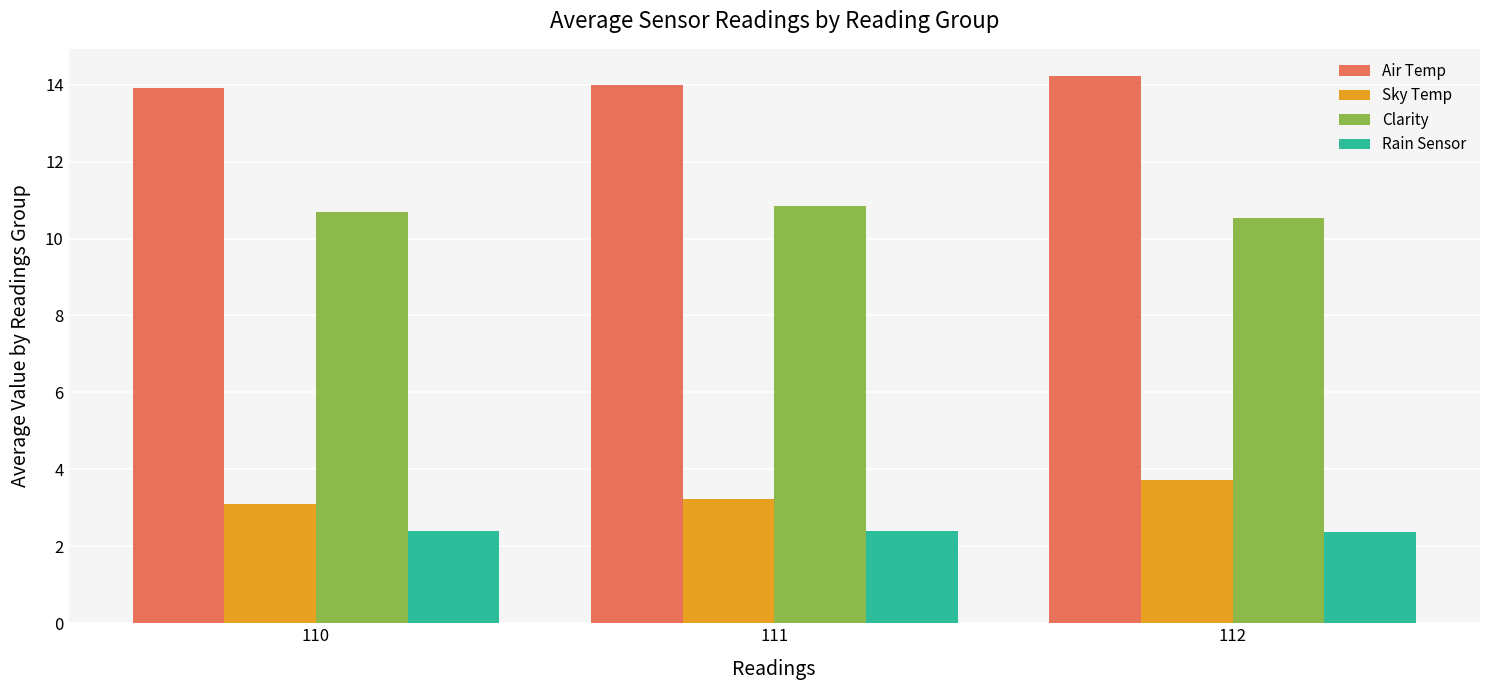

Is it true that Clarity equals 6.7 at 112?

False